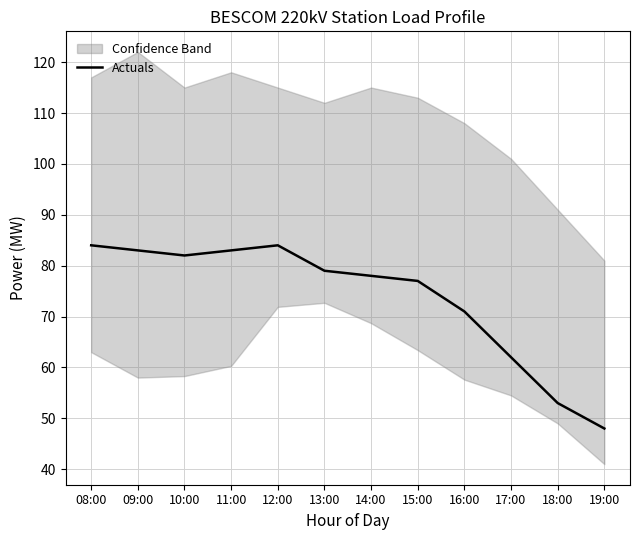

What is the change in value from 14:00 to 15:00?

-1